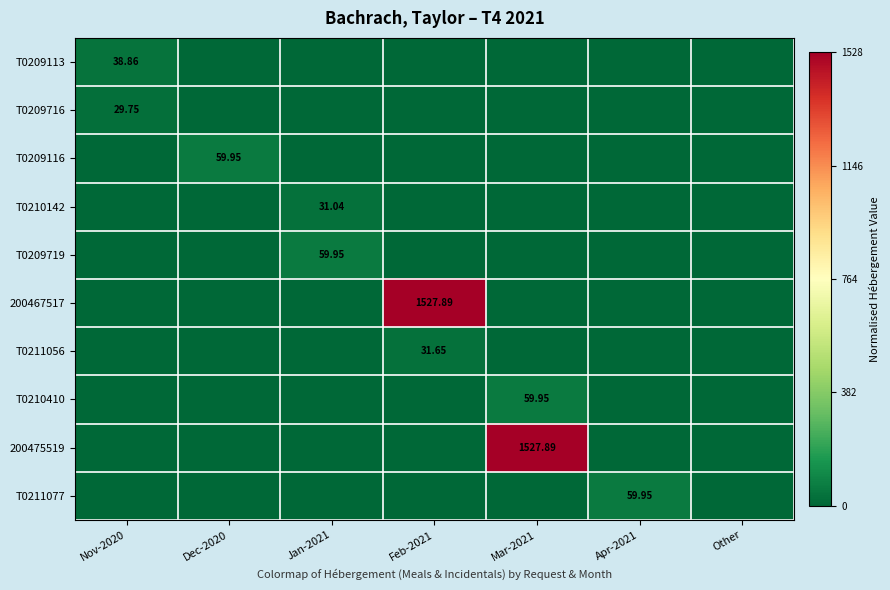

The 200475519 series shows 0.4 at Nov-2020. True or false?

False